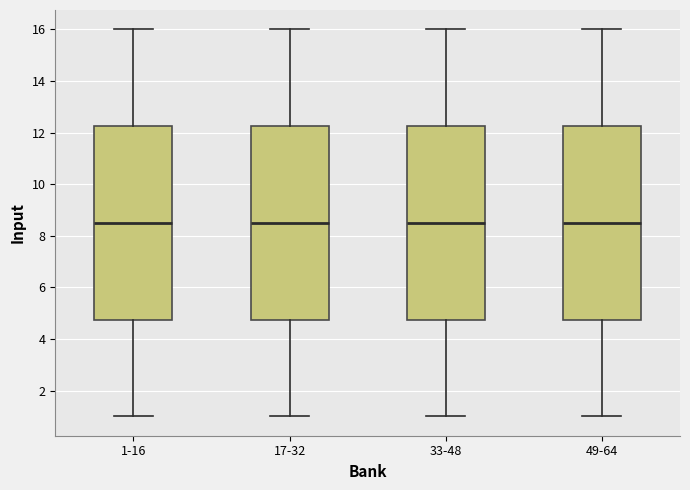

Reading left to right, transcribe this box plot: for each box, give where its median line is, the range the box spans, and where its two whiskers end, as read against the y-axis. The values are not printed on the chart, so give them approximately, as read against the axis.

1-16: median 8.6, box 4.8 to 12.2, whiskers 1.0 to 16.0
17-32: median 8.6, box 4.8 to 12.2, whiskers 1.0 to 16.0
33-48: median 8.6, box 4.8 to 12.2, whiskers 1.0 to 16.0
49-64: median 8.6, box 4.8 to 12.2, whiskers 1.0 to 16.0